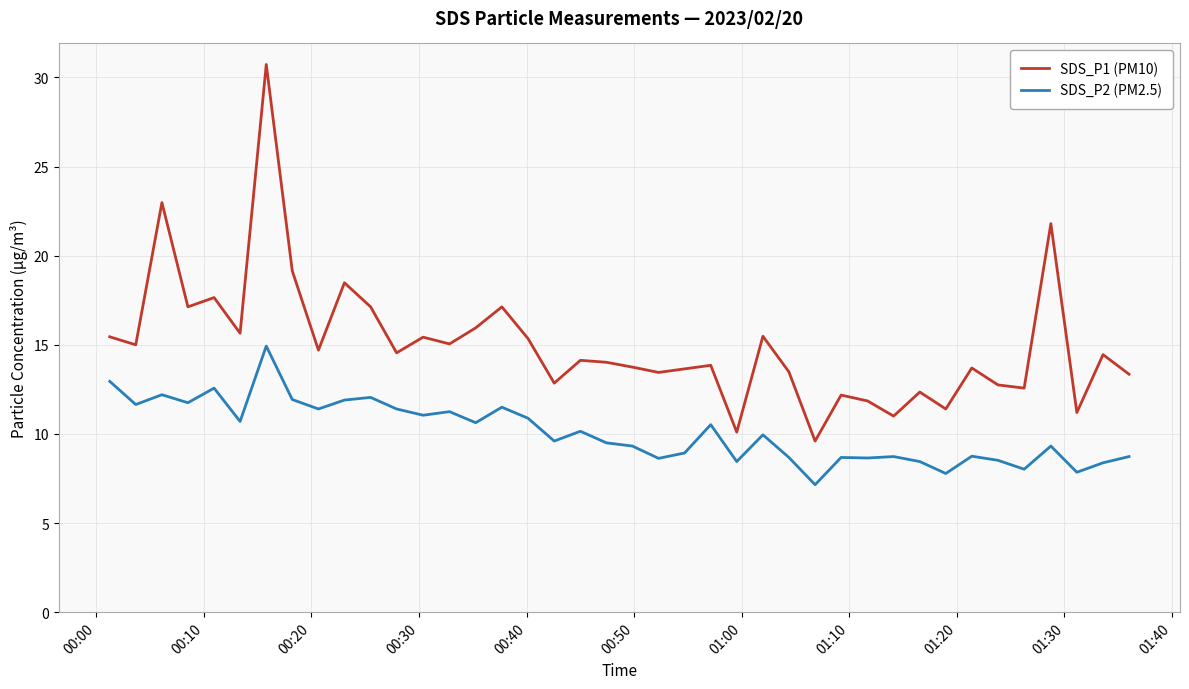

True or false: SDS_P2 (PM2.5) and SDS_P1 (PM10) intersect in this chart.

False